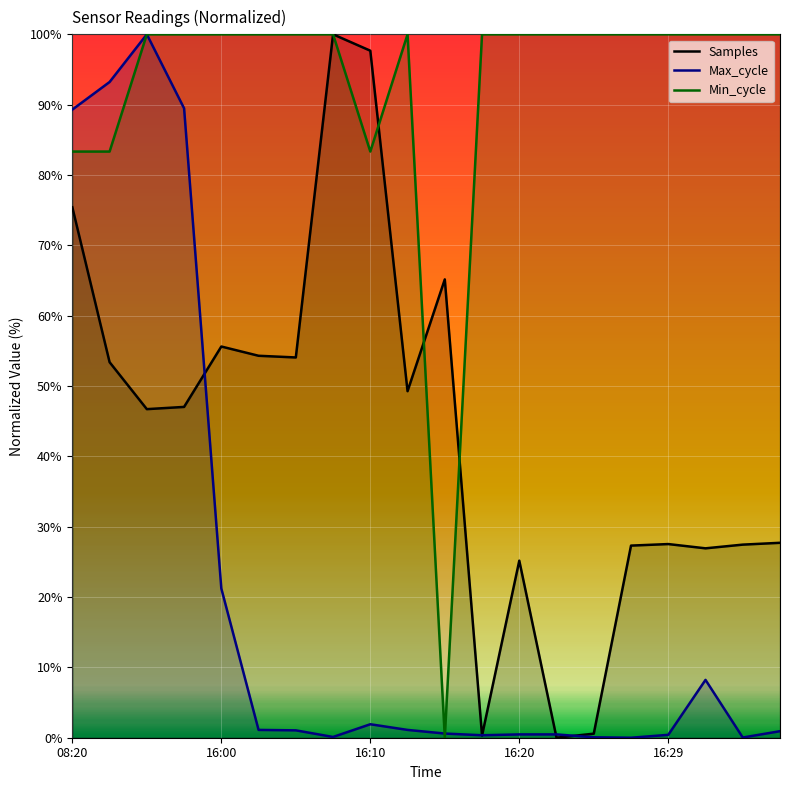

What are all the series names shown in the legend?

Samples, Max_cycle, Min_cycle